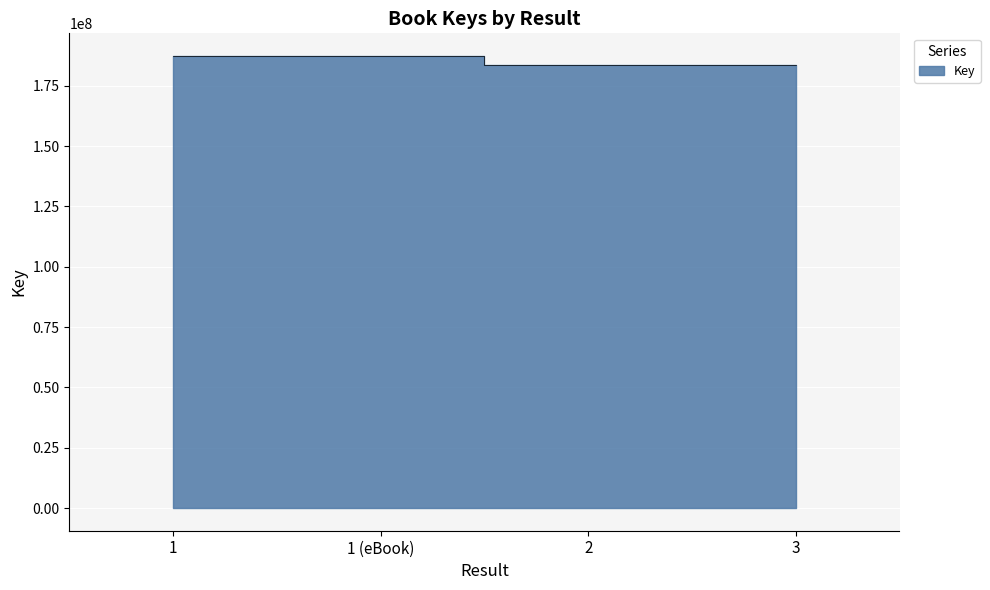

Where is the first local minimum?

2